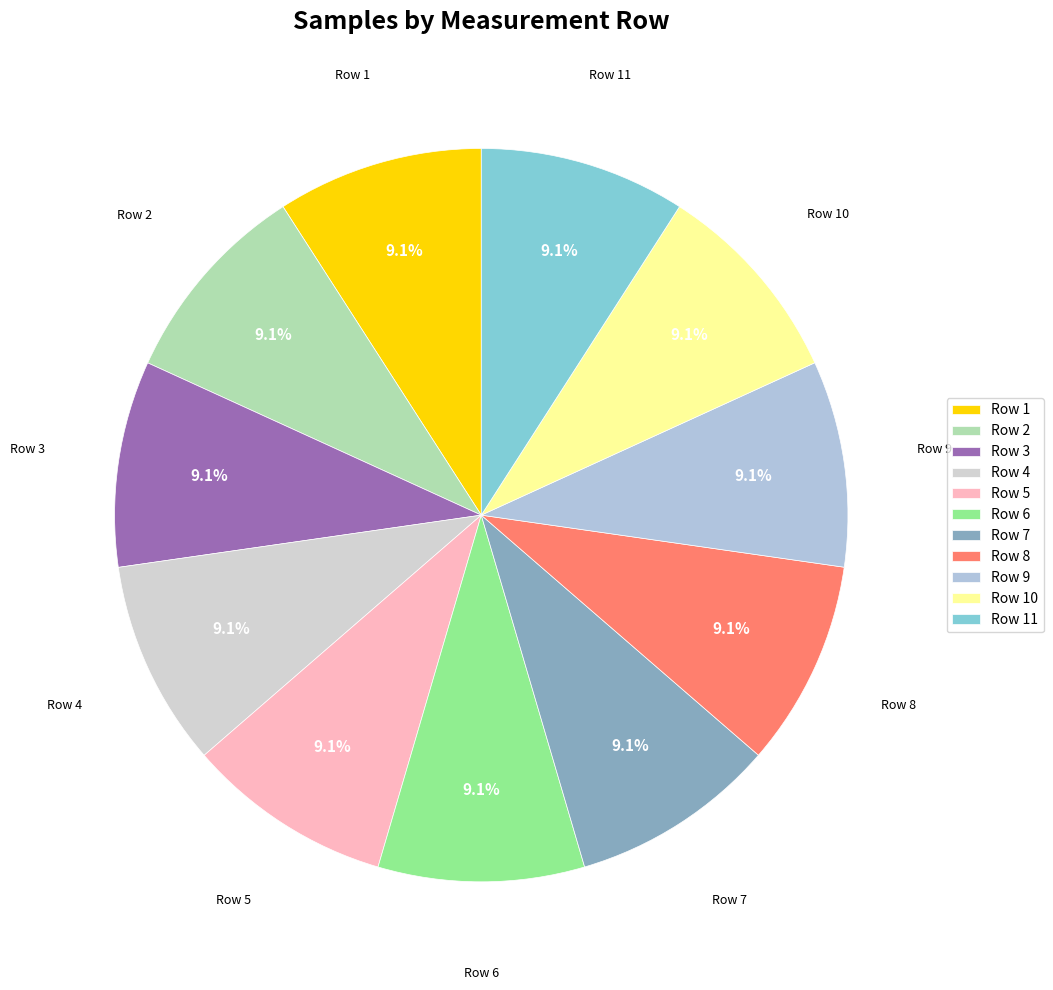

What percentage is NOT represented by Row 1?

90.9%